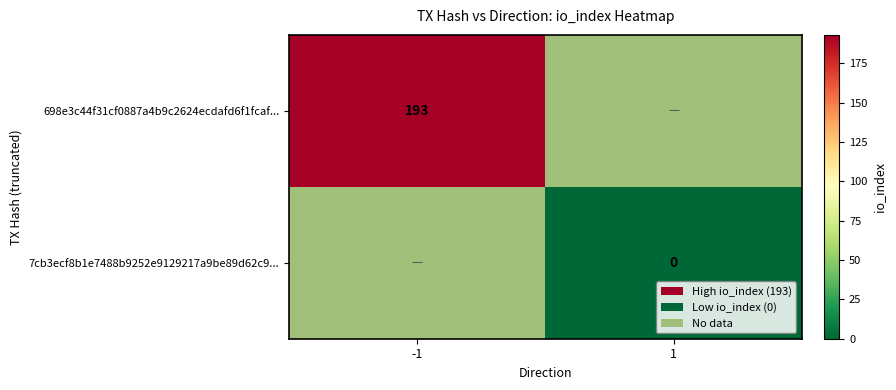

The value of 698e3c44f31cf0887a4b9c2624ecdafd6f1fcaf... at -1 is 43. True or false?

False